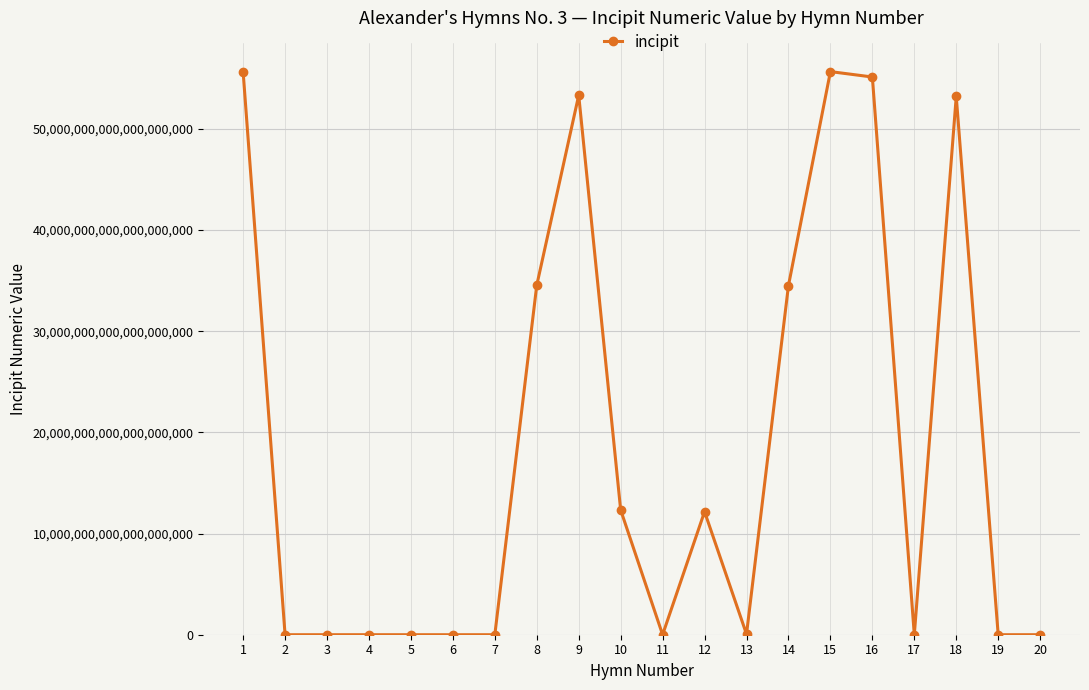

Is it true that the value at 9 is 31434680839271211008?

False